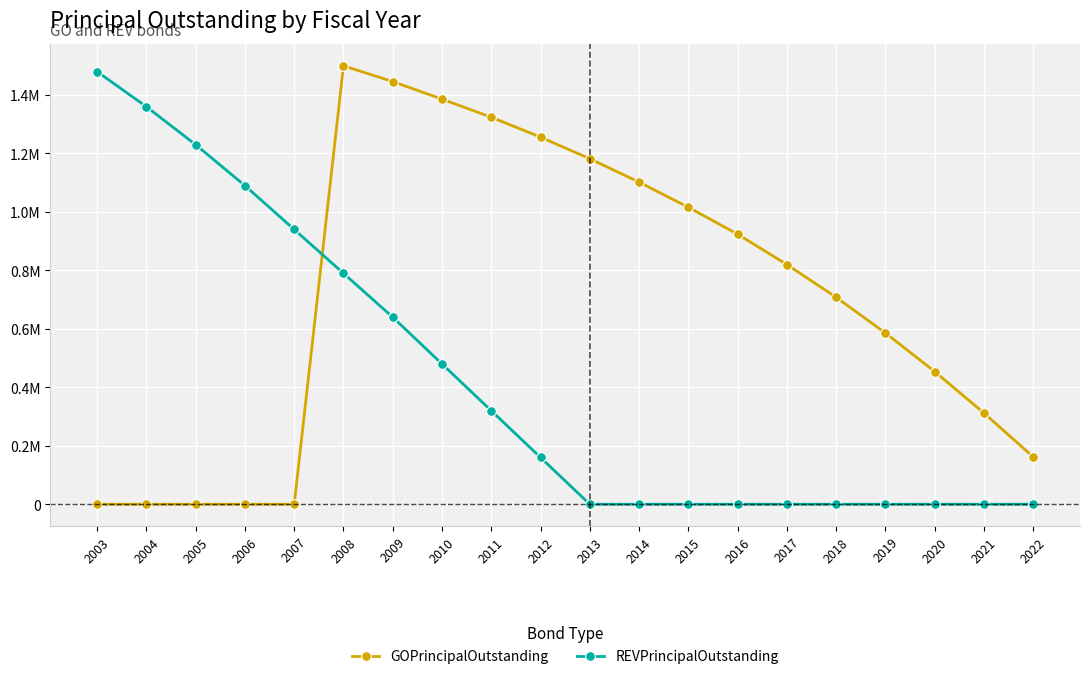

What are all the series names shown in the legend?

GOPrincipalOutstanding, REVPrincipalOutstanding